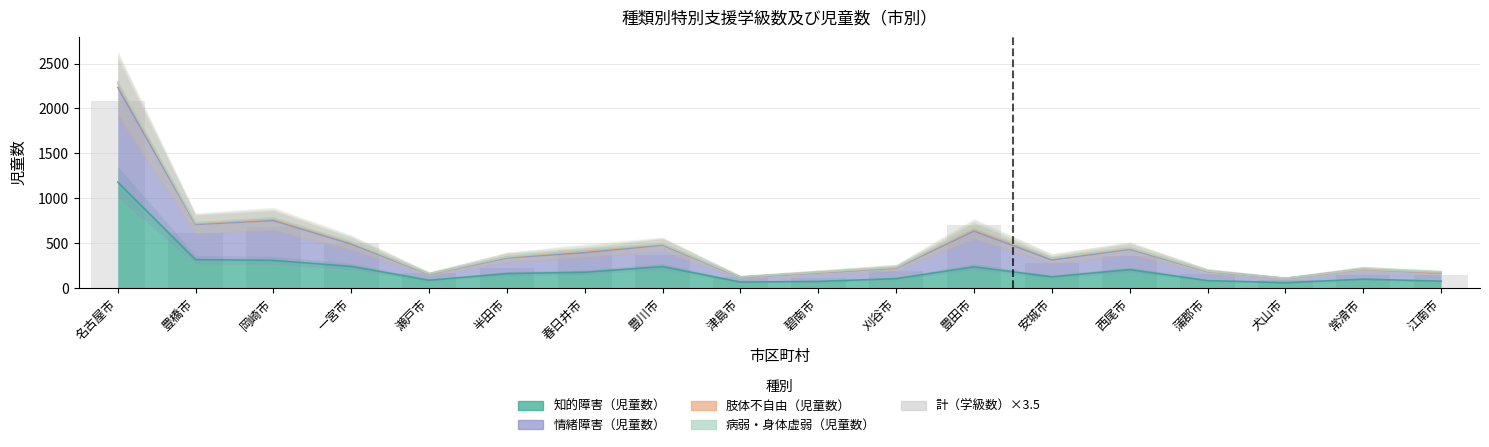

At which category does the chart reach its minimum across all series?

犬山市